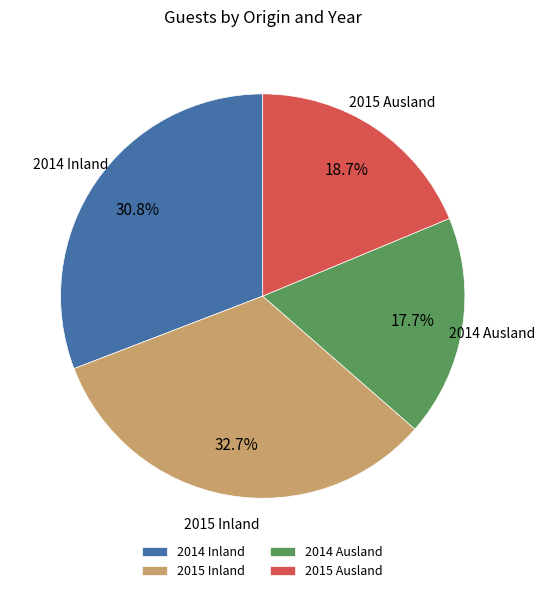

To the nearest percent, what is the difference between the largest and smallest slice percentages?

15%